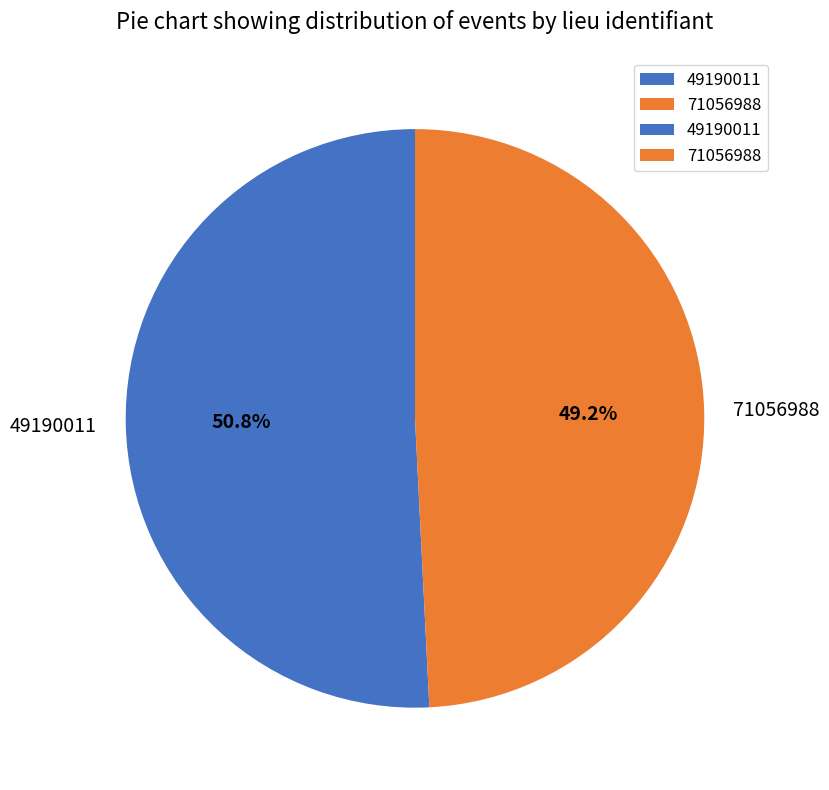

To the nearest percent, what percentage of the pie is 71056988?

49%